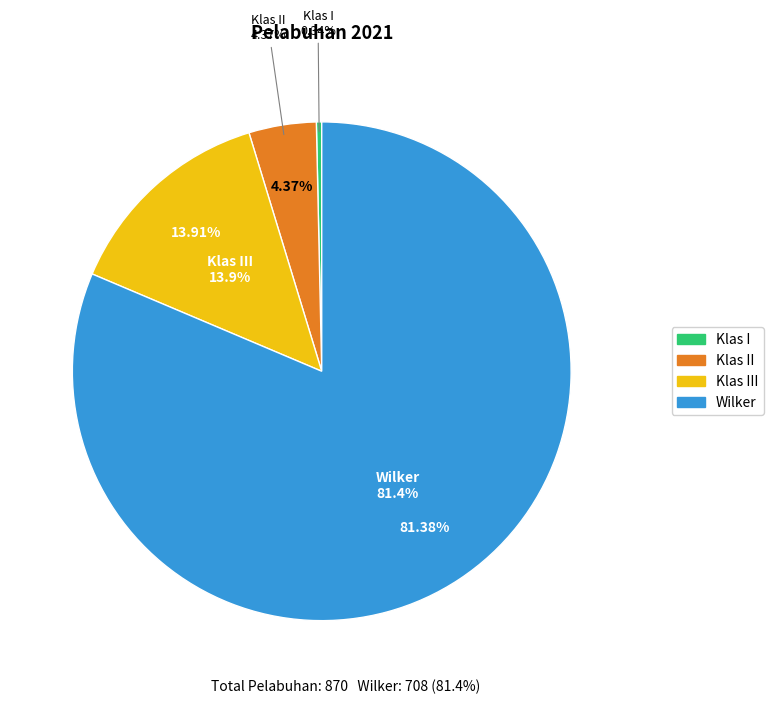

Is the sum of Klas III and Klas II greater than half?

No